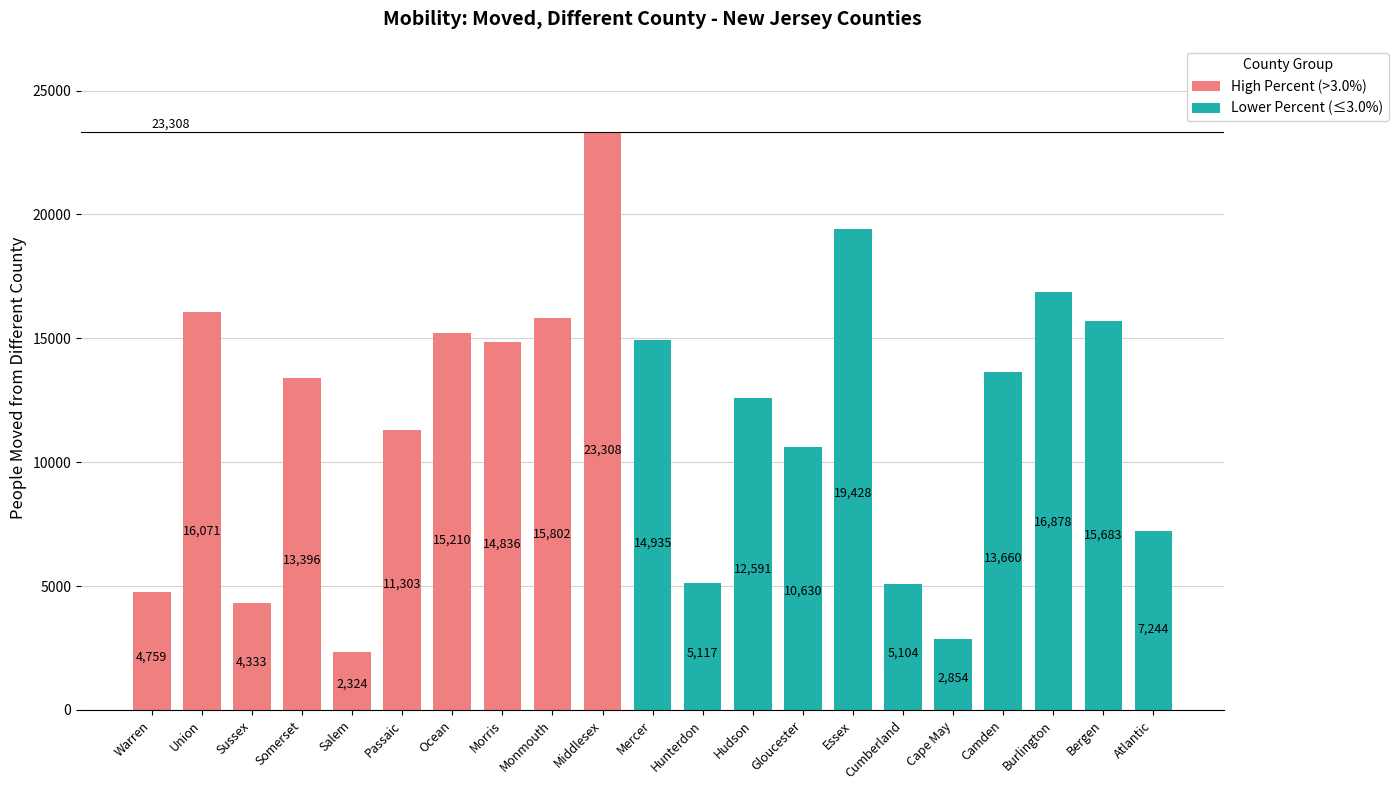

At which label is People (Moved From Different County) closest to 12816?

Hudson County